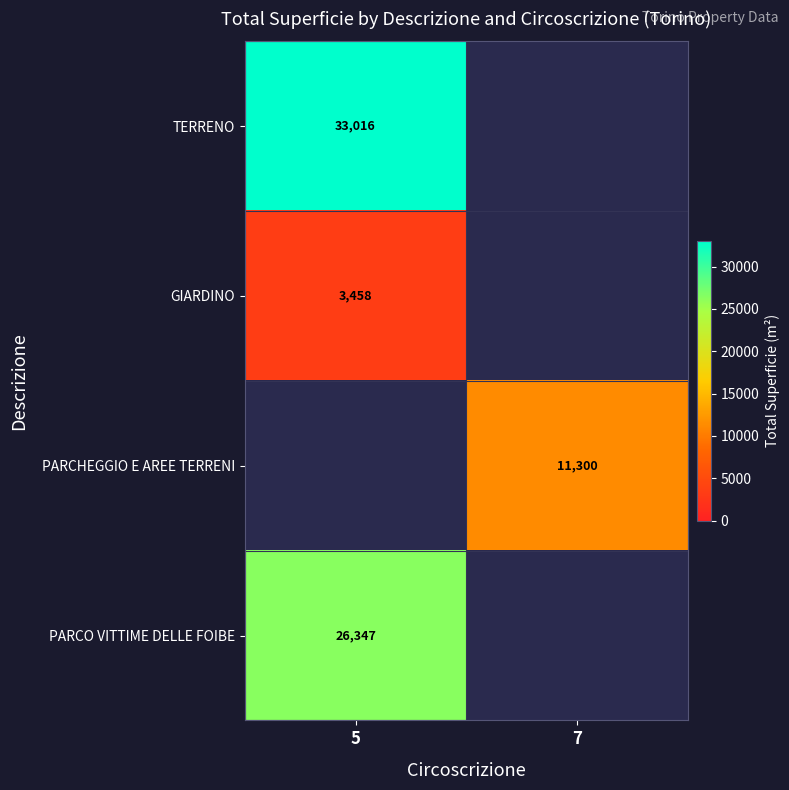

Is it true that PARCHEGGIO E AREE TERRENI equals 11300 at 7?

True